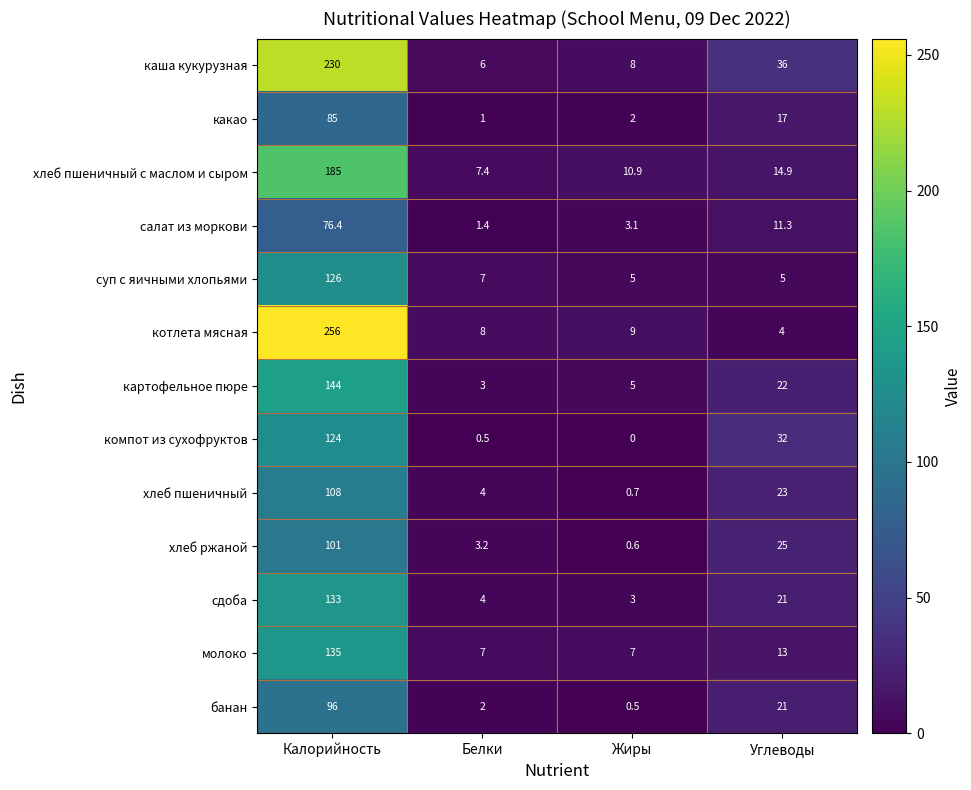

At which category is the sum across all series the highest?

Калорийность